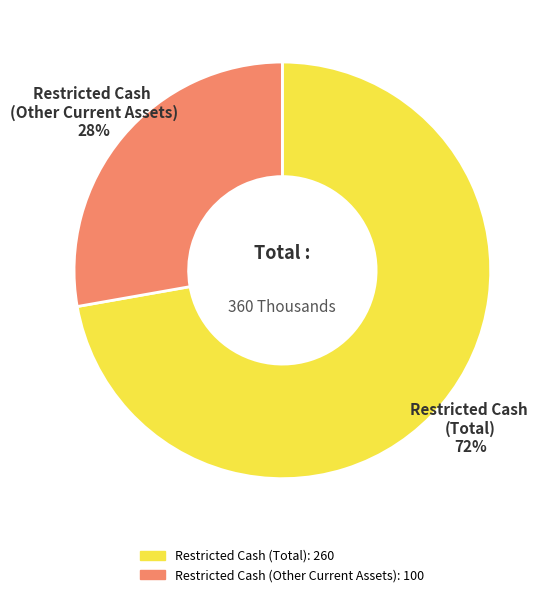

What percentage is the Restricted Cash (Other Current Assets) slice, to the nearest percent?

28%